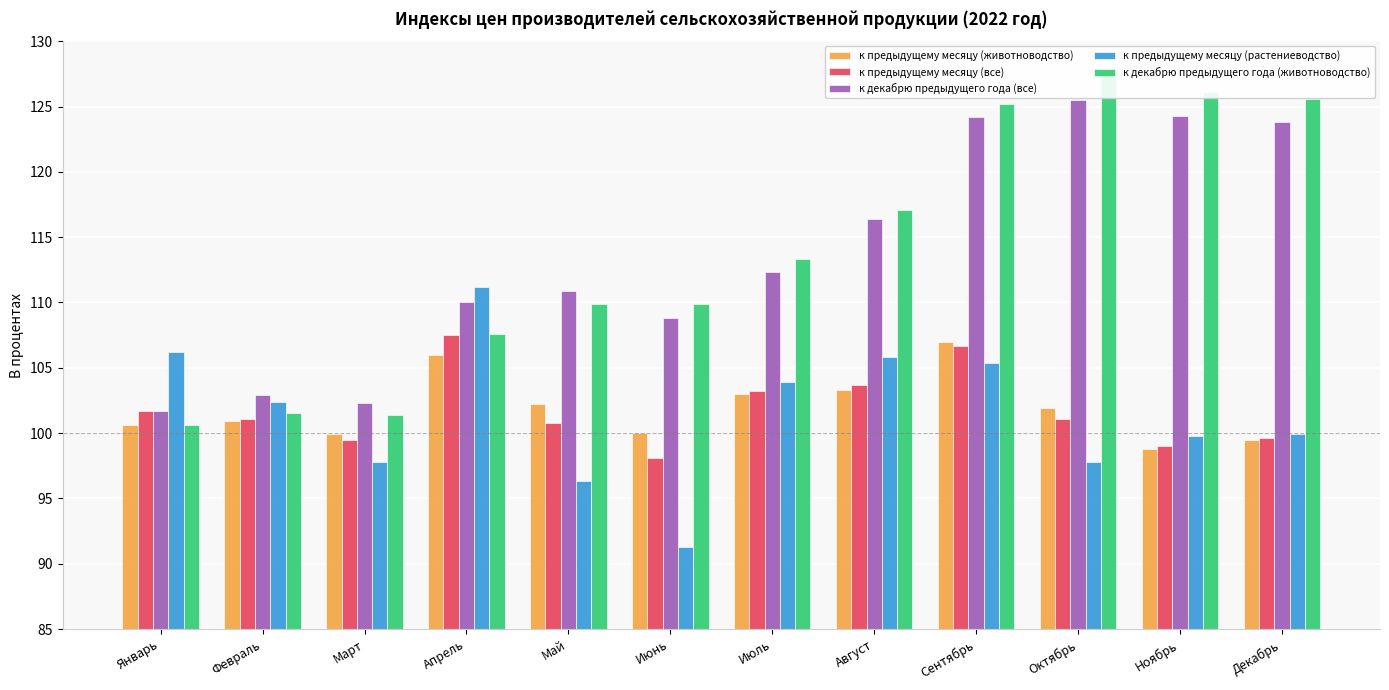

How many series are shown in this chart?

5